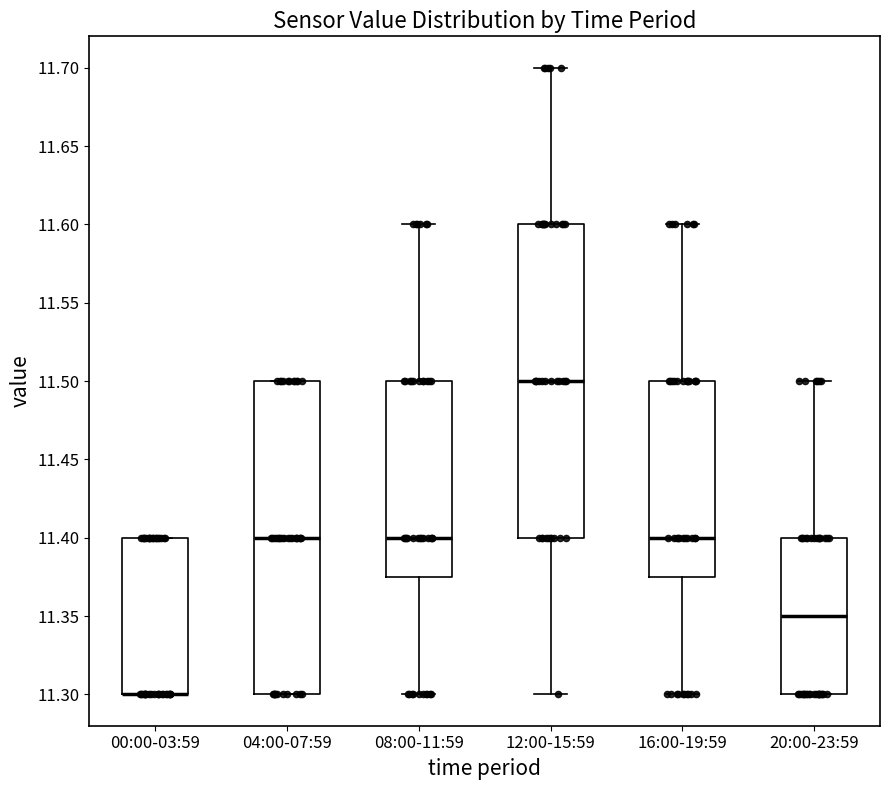

Where does the median line of the box for 04:00-07:59 sit on the y-axis? The values are not printed on the chart, so give them approximately, as read against the axis.

11.400